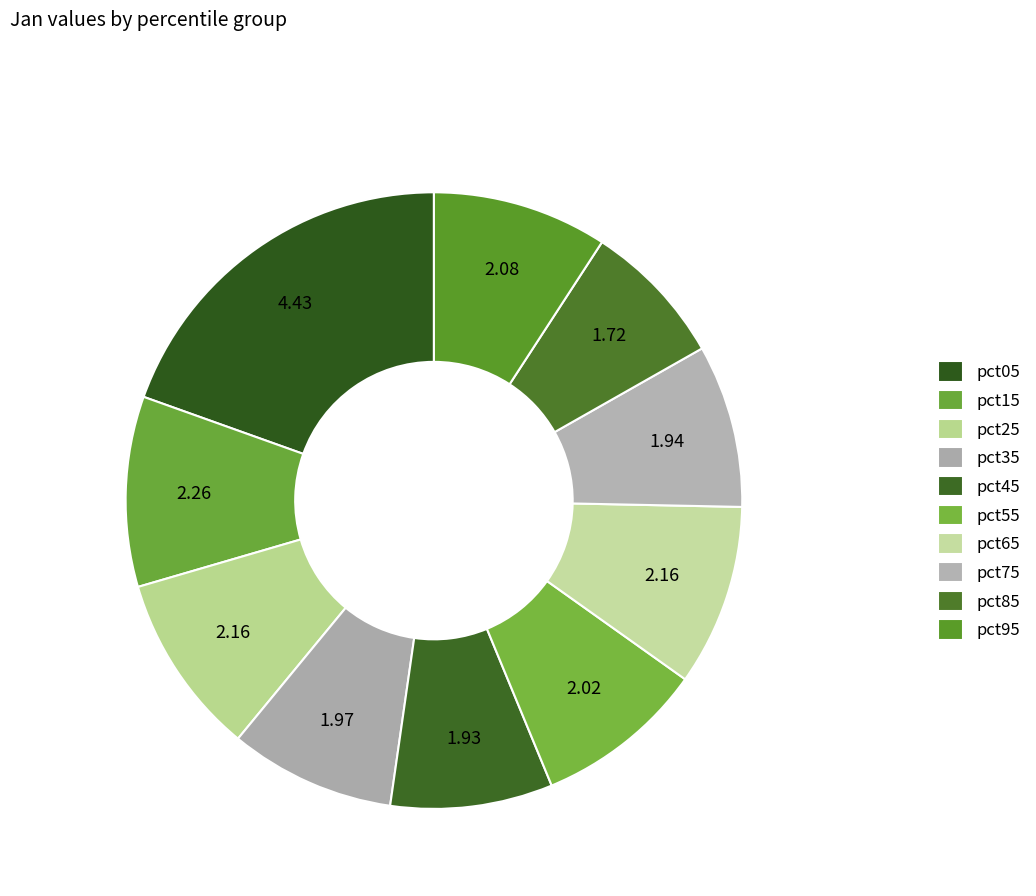

To the nearest percent, what portion does pct45 represent?

9%